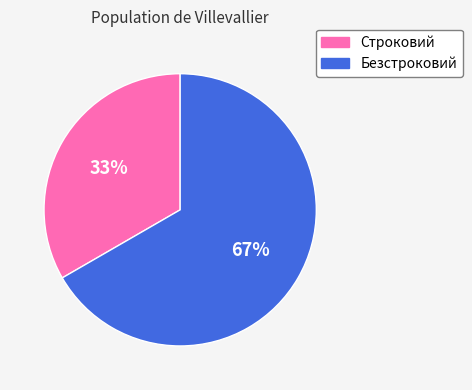

Which slice is the largest?

Безстроковий